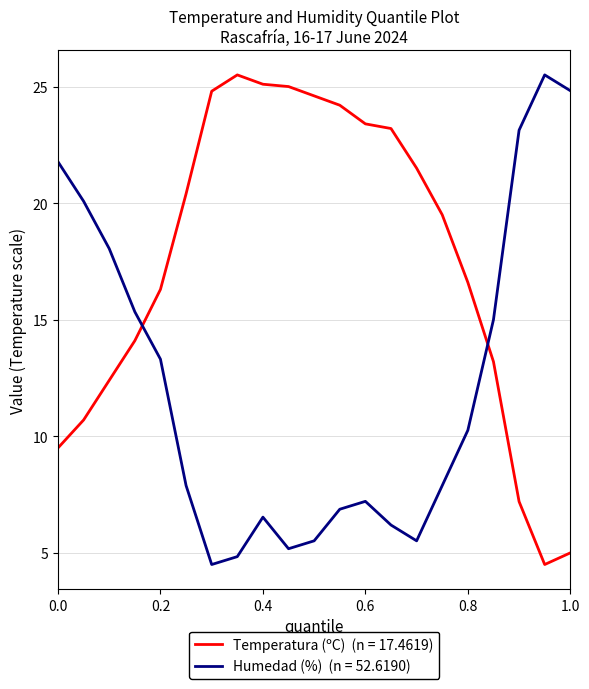

What is the maximum value shown in the chart?

25.5